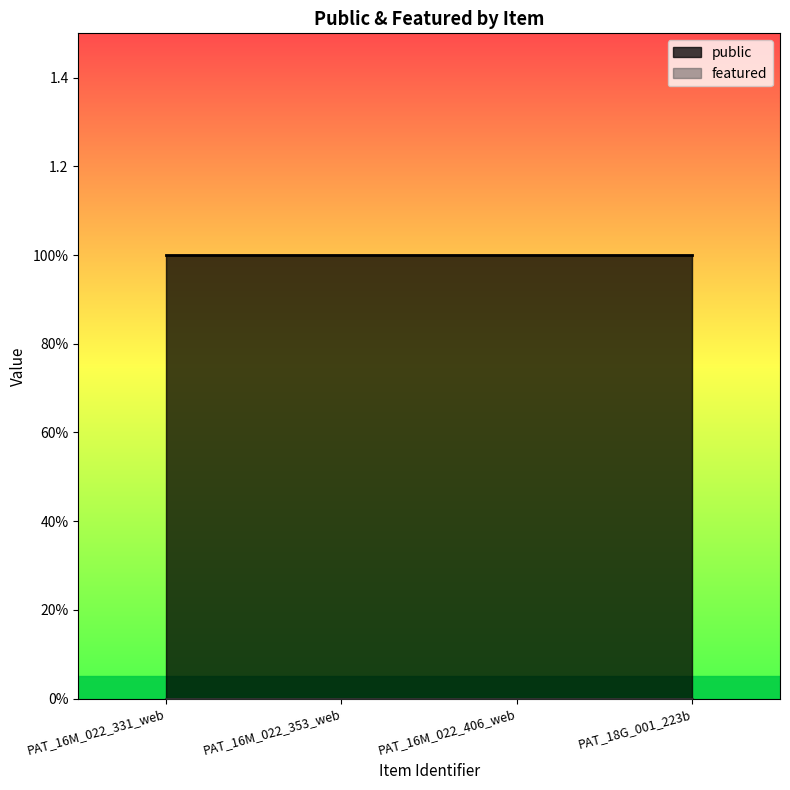

What position from the right is PAT_16M_022_353_web?

3